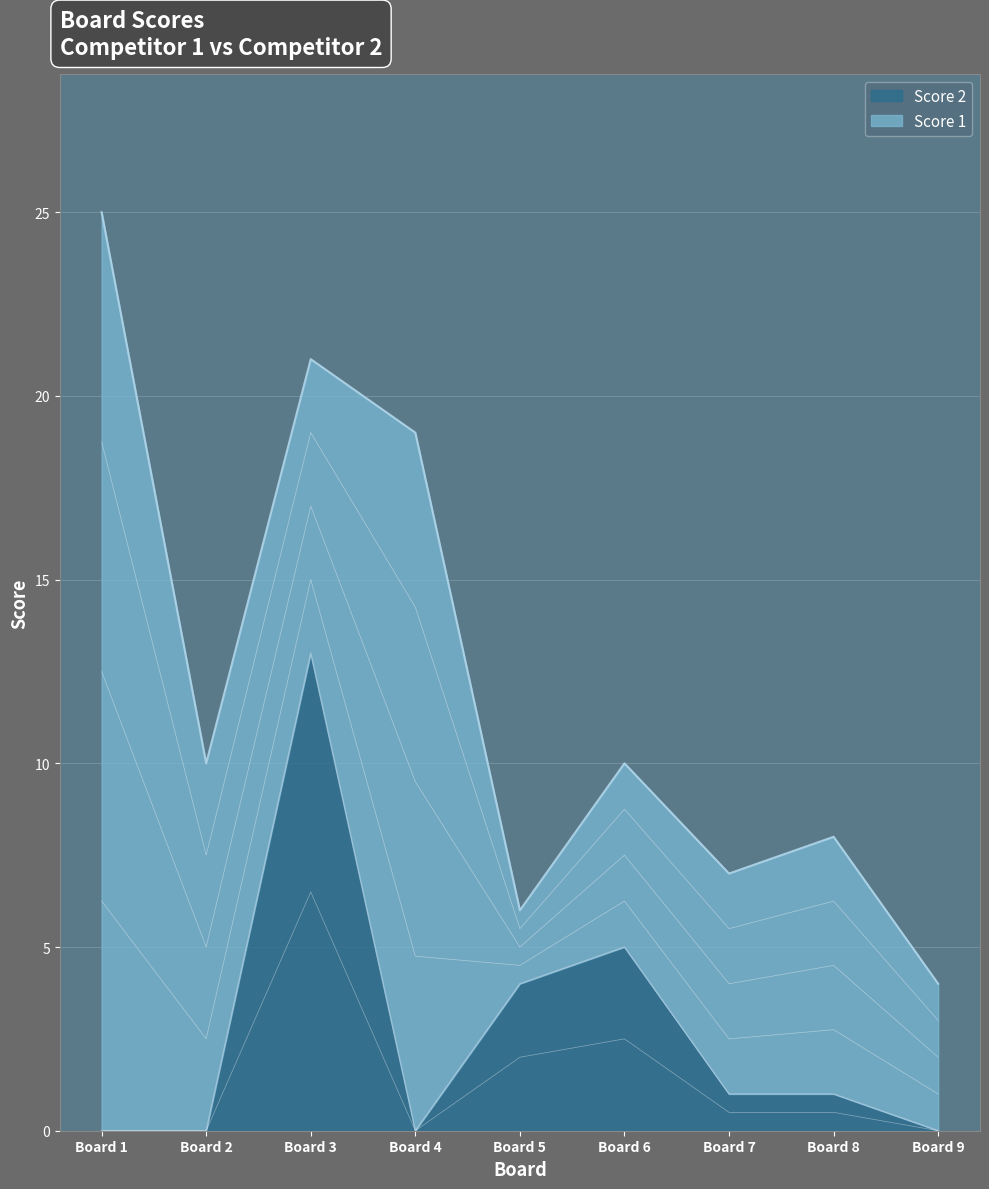

True or false: Score 2 has a value of 23 at Board 3.

False